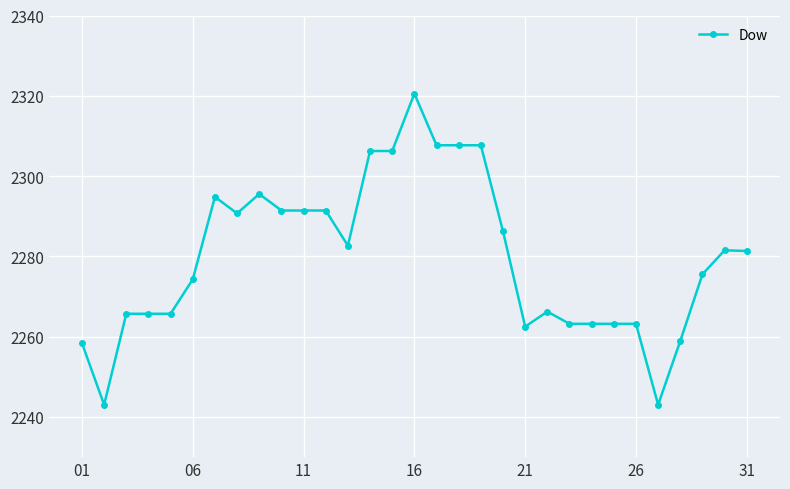

What is the sum of all values?

70675.2